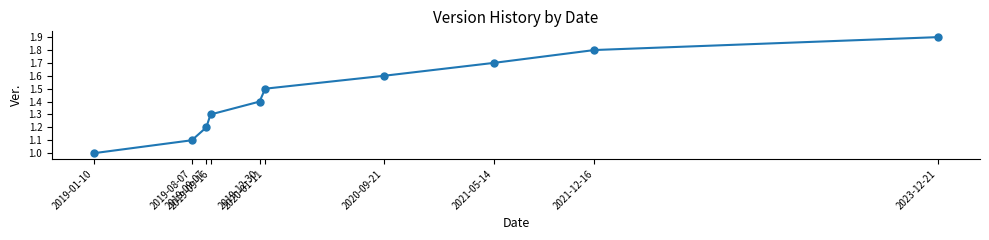

Reading right to left, extract all data points from this chart.

2023-12-21=1.9	2021-12-16=1.8	2021-05-14=1.7	2020-09-21=1.6	2020-01-11=1.5	2019-12-30=1.4	2019-09-16=1.3	2019-09-07=1.2	2019-08-07=1.1	2019-01-10=1.0